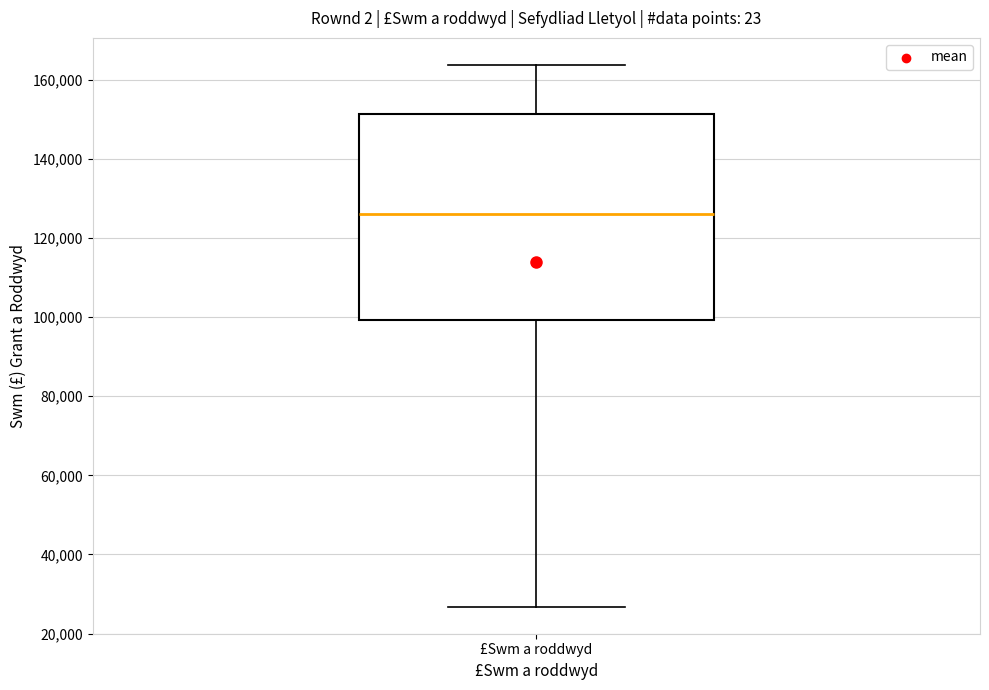

Where does the median line of the box for £Swm a roddwyd sit on the y-axis? The values are not printed on the chart, so give them approximately, as read against the axis.

126000